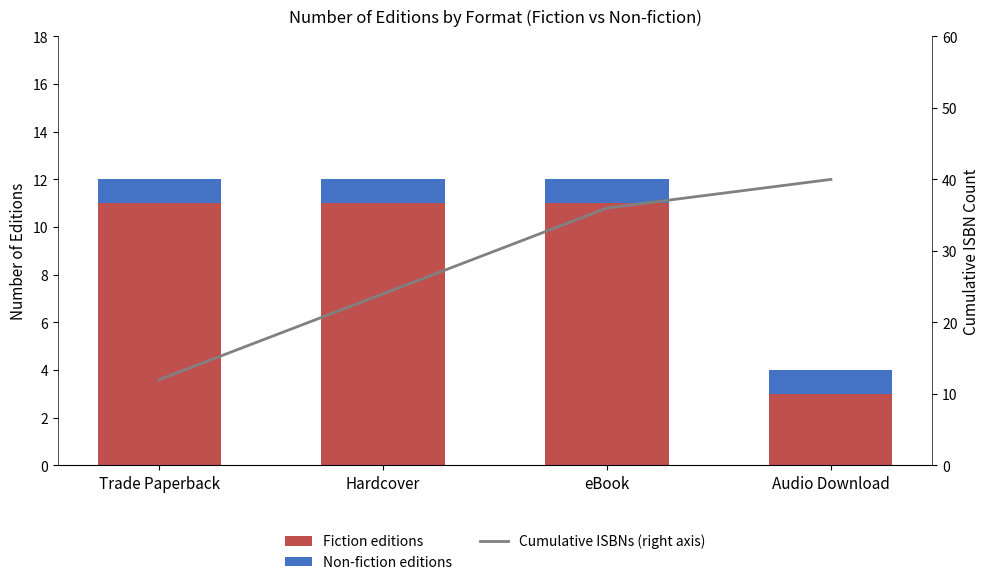

What is the total value across all series at Audio Download?

44